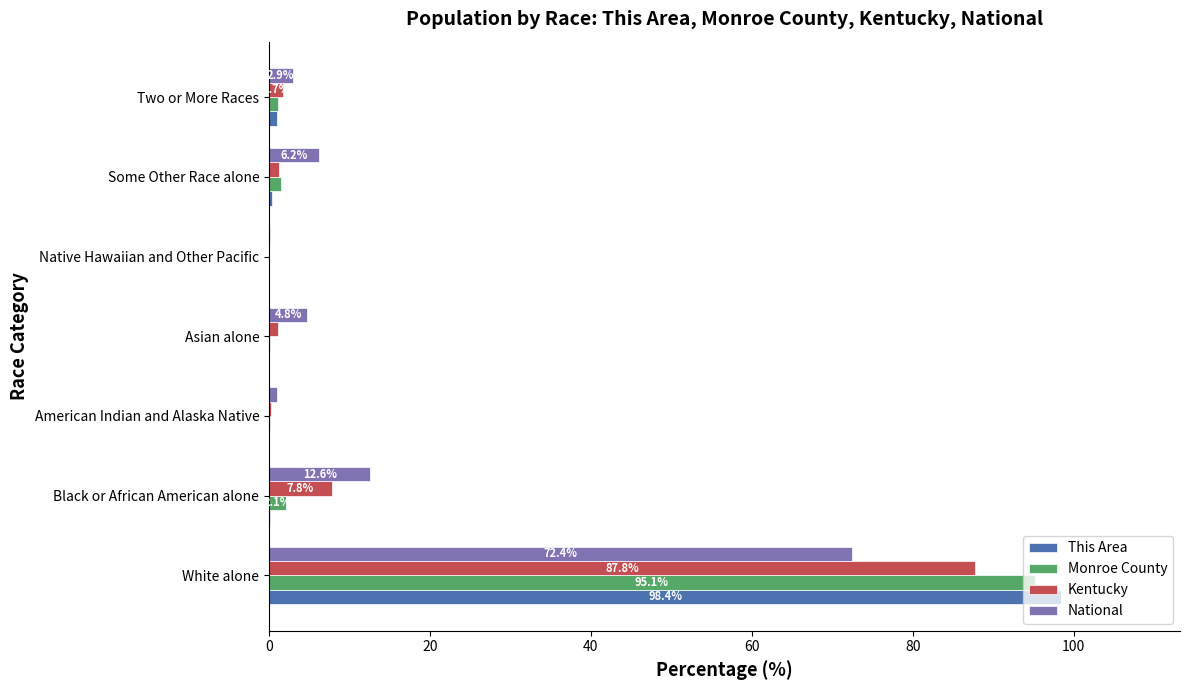

What is the sum of all This Area values?

100.0